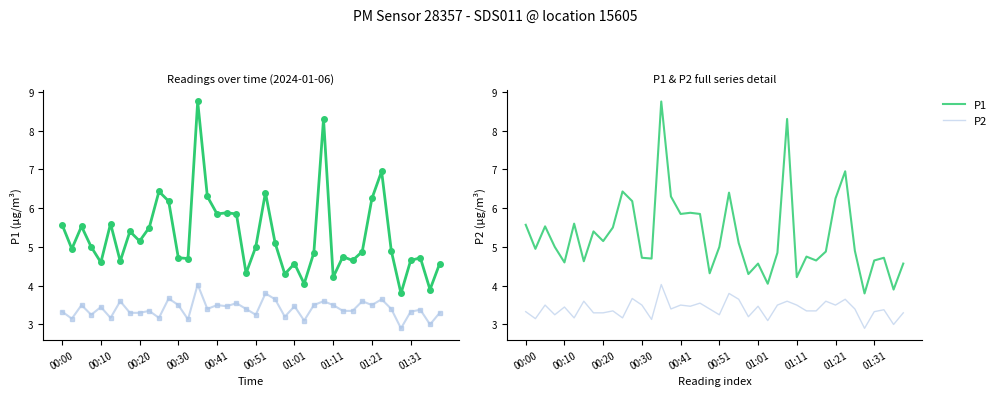

Rank the categories by P2 value from highest to lowest.

14, 21, 11, 22, 33, 01:01, 27, 31, 18, 00:20, 12, 16, 26, 28, 32, 17, 24, 00:41, 15, 19, 34, 37, 01:31, 29, 30, 00:00, 36, 01:11, 01:21, 39, 00:30, 20, 23, 00:51, 10, 00:10, 13, 25, 38, 35